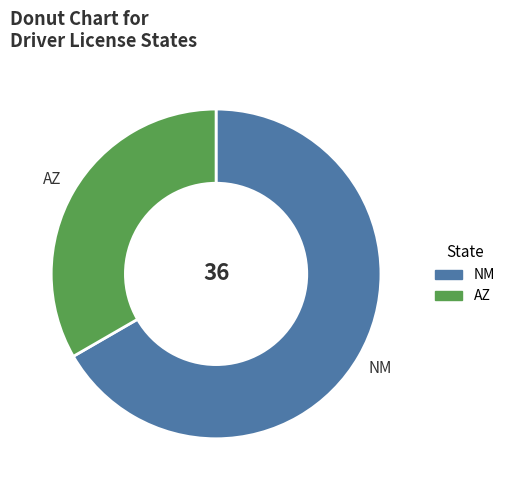

Which has a higher value, AZ or NM?

NM